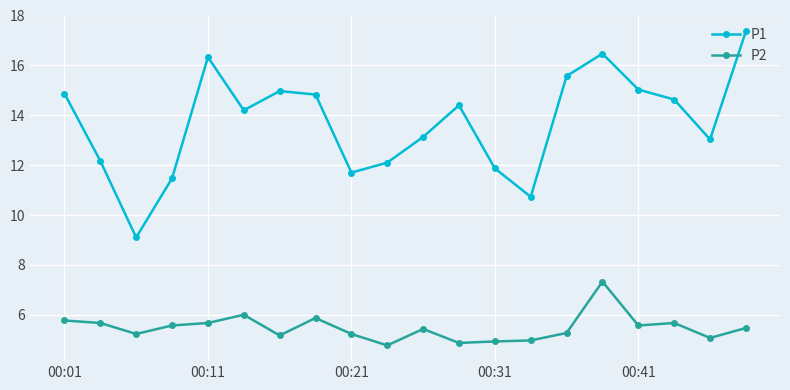

Rank the series by their maximum value, from lowest to highest.

P2, P1